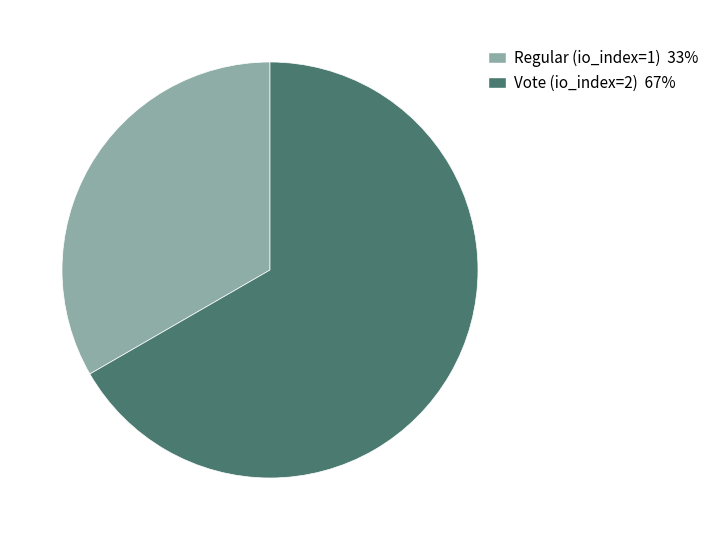

Combined, do Vote (io_index=2) and Regular (io_index=1) account for over 50%?

Yes